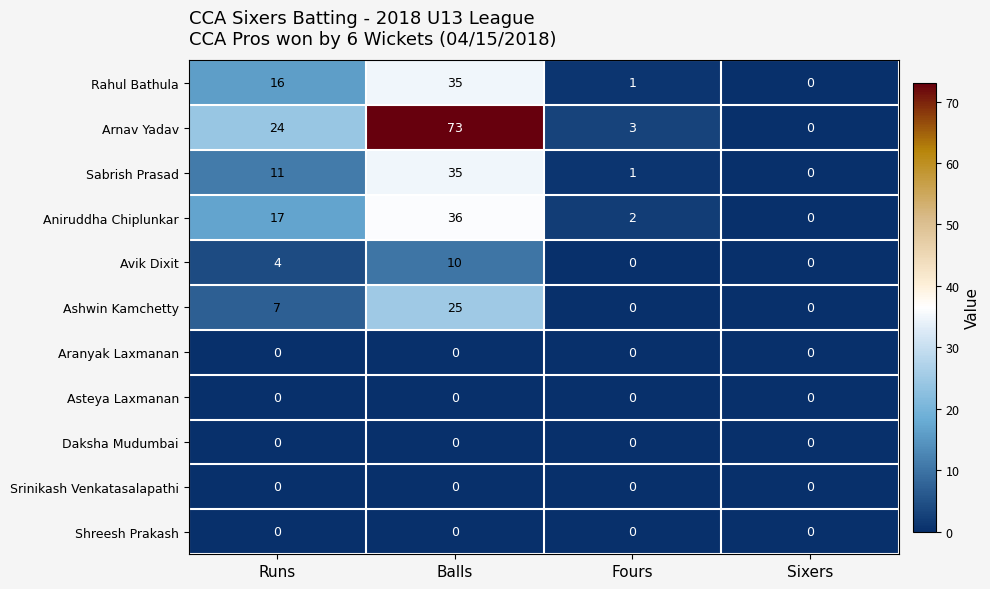

Which series has the largest total across all categories?

Arnav Yadav